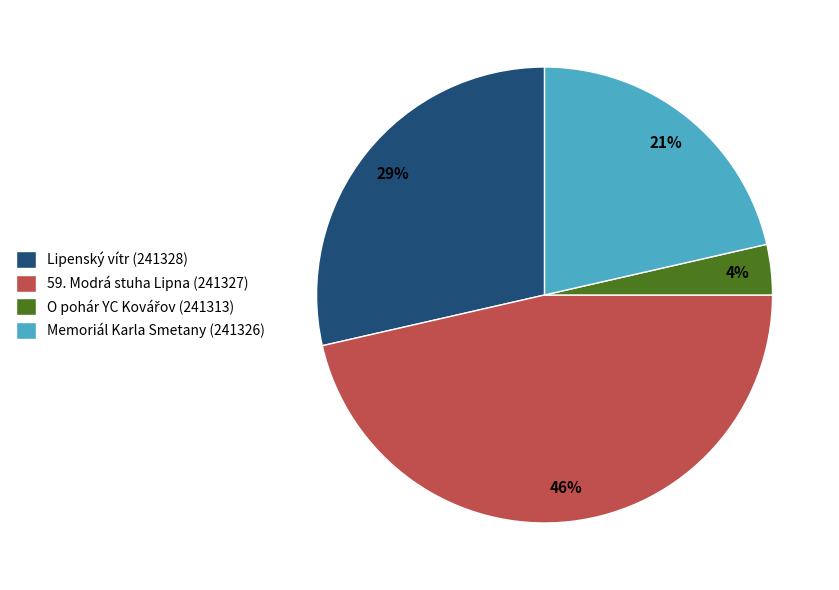

To the nearest percent, what percentage of the pie is Memoriál Karla Smetany (241326)?

21%